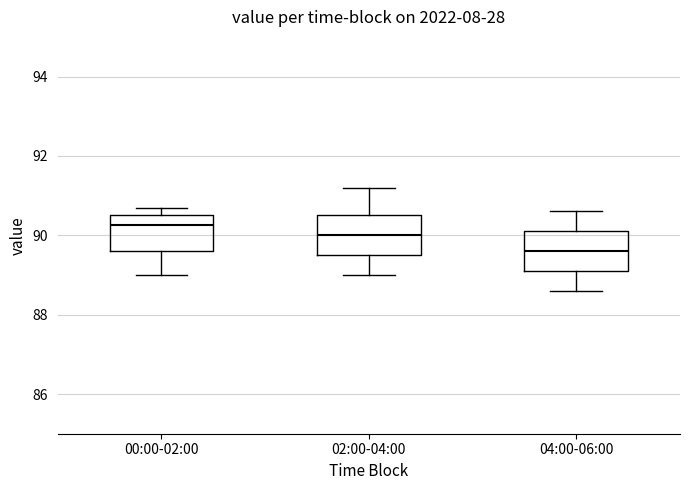

Reading left to right, read every box against the y-axis: the position of its median line, the range the box covers, and the ends of its whiskers. The values are not printed on the chart, so give them approximately, as read against the axis.

00:00-02:00: median 90.2, box 89.6 to 90.6, whiskers 89.0 to 90.8
02:00-04:00: median 90.0, box 89.6 to 90.6, whiskers 89.0 to 91.2
04:00-06:00: median 89.6, box 89.2 to 90.2, whiskers 88.6 to 90.6